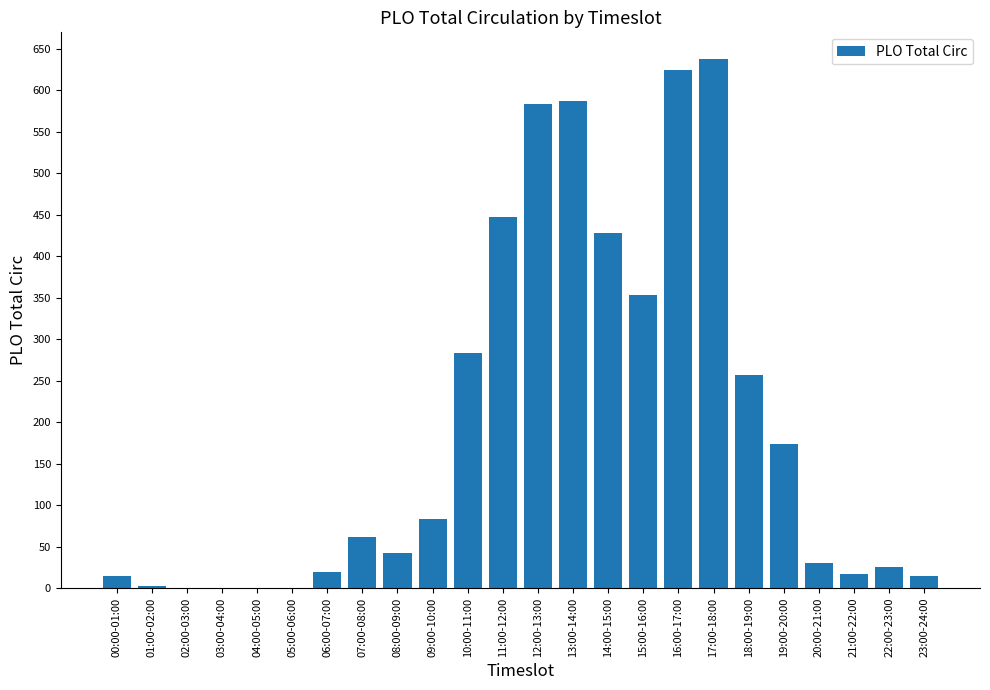

Count the number of categories in the chart.

24